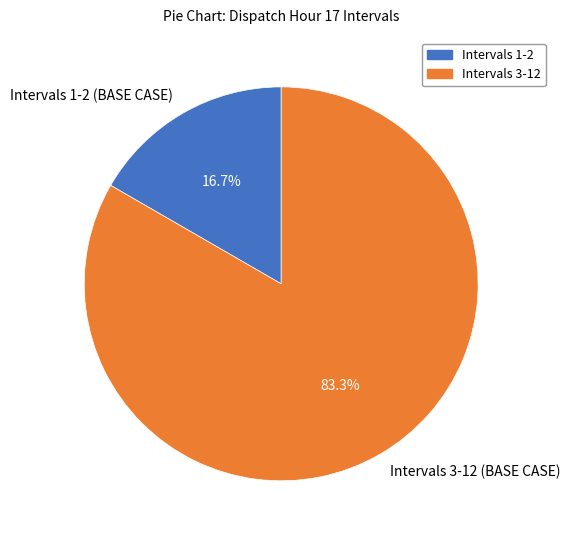

Count the number of slices in the pie.

2